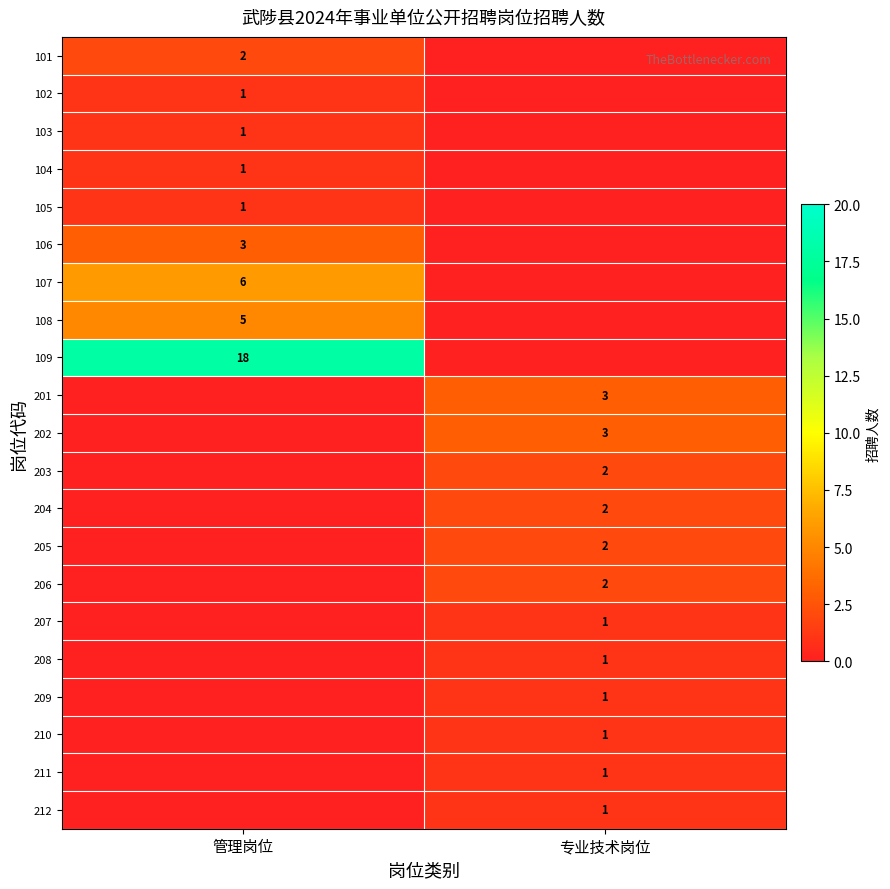

The value of 204 at 专业技术岗位 is 2. True or false?

True